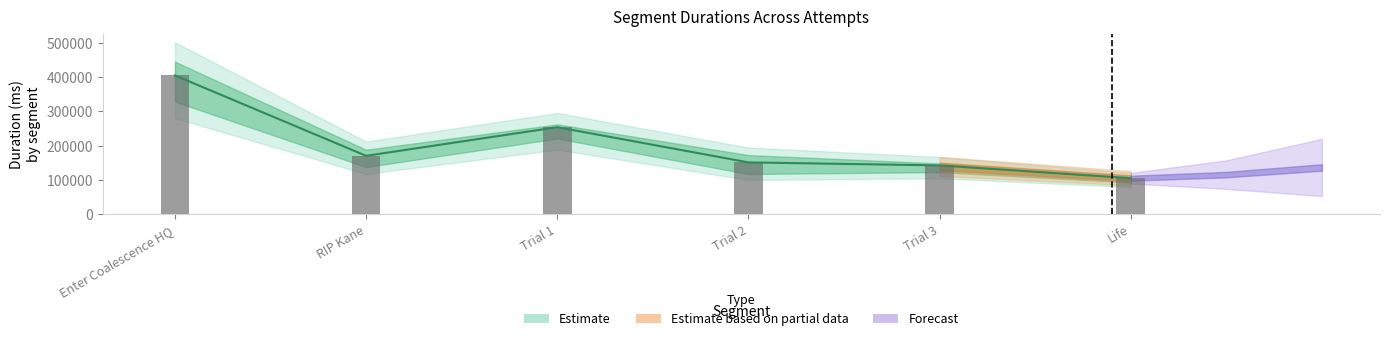

Reading left to right, transcribe all the data shown in this chart.

Attempt #1: 405298.0	170137.0	253896.0	150914.0	142041.5	104662.0
Attempt #18: 405298.0	170137.0	253896.0	150914.0	142041.5	104662.0